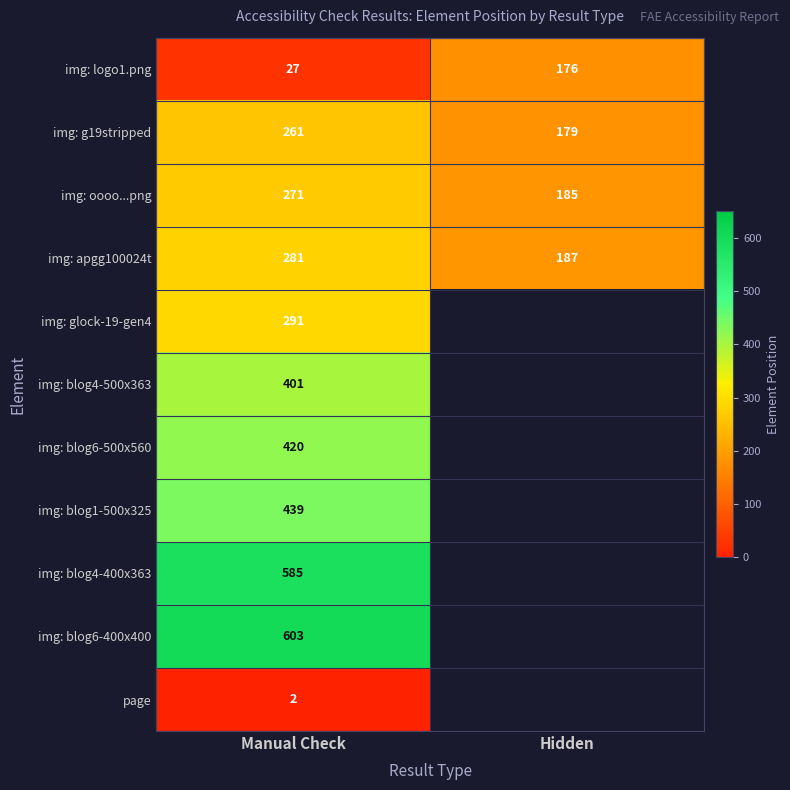

What is the minimum value shown in the chart?

2.0